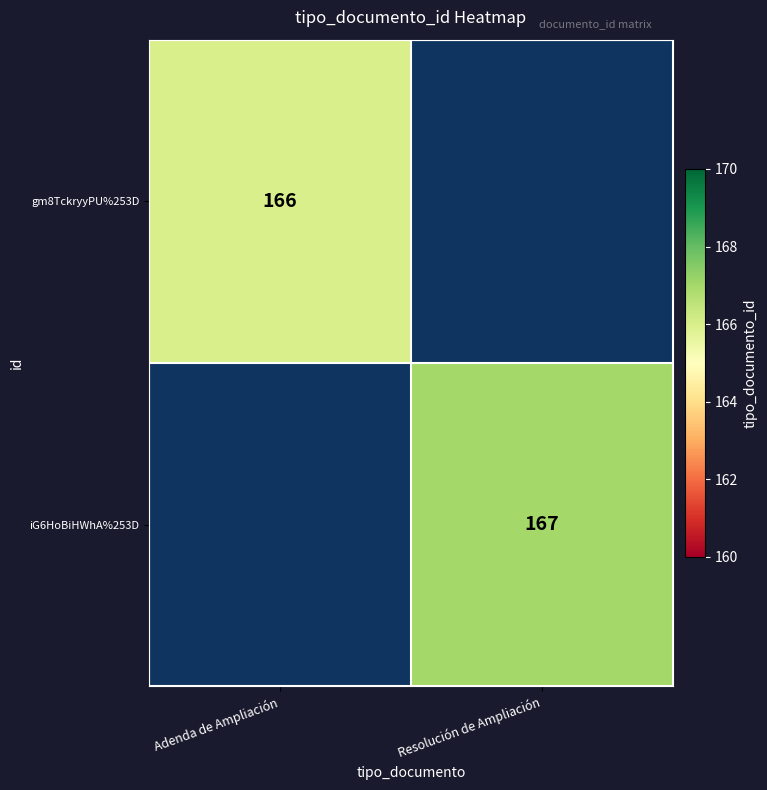

The value of iG6HoBiHWhA%253D at Resolución de Ampliación is 245. True or false?

False